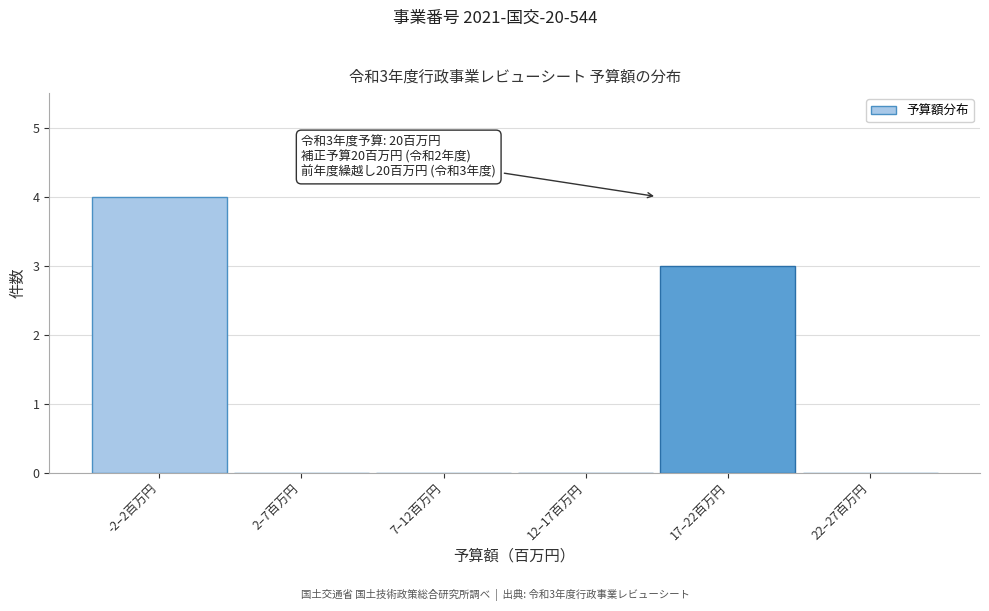

Reading right to left, extract all data points from this chart.

22–27百万円=0	17–22百万円=3	12–17百万円=0	7–12百万円=0	2–7百万円=0	-2–2百万円=4